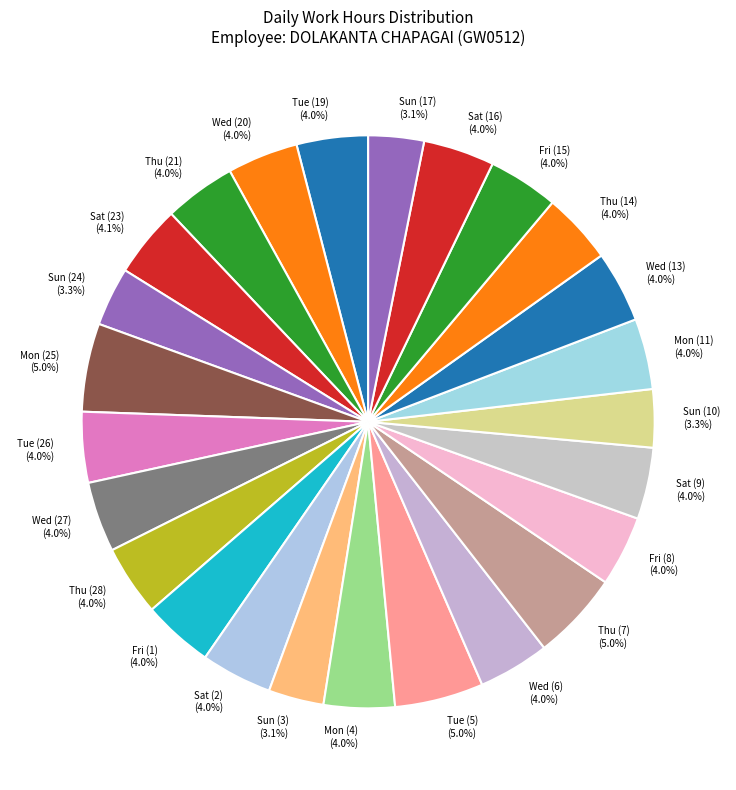

Does Tue (5) account for over 50% of the chart?

No